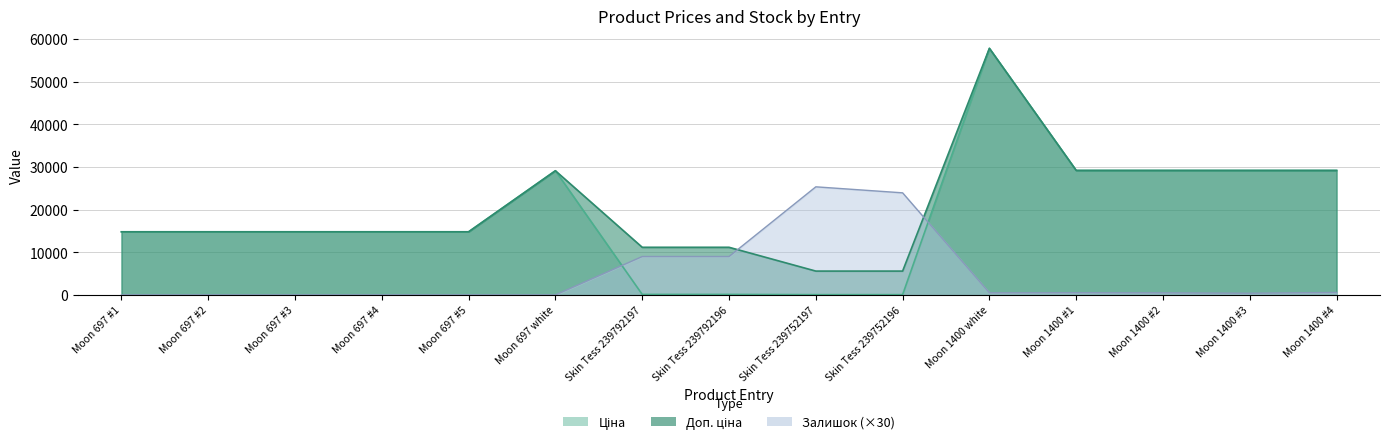

Which series ends up on top after the final intersection of Ціна and Залишок?

Ціна